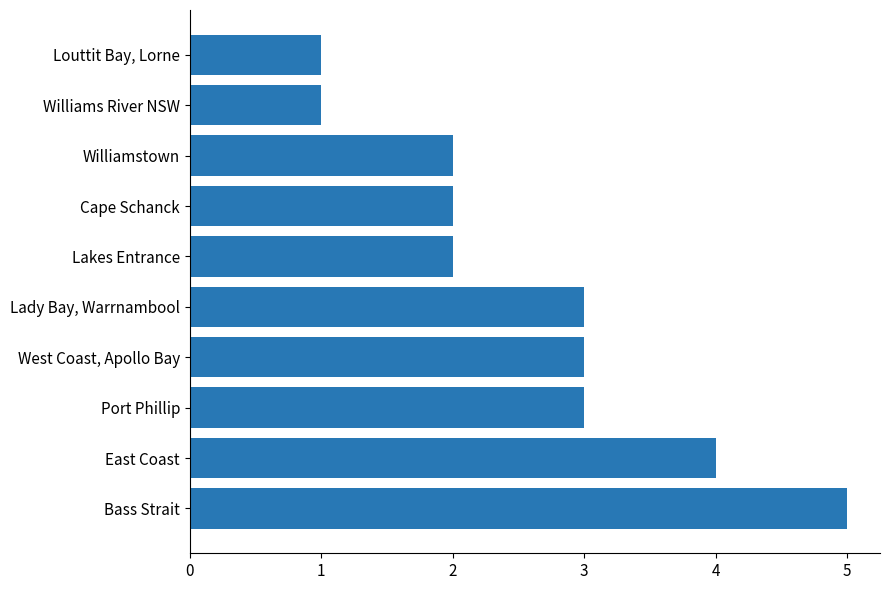

The value at West Coast, Apollo Bay is 2. True or false?

False